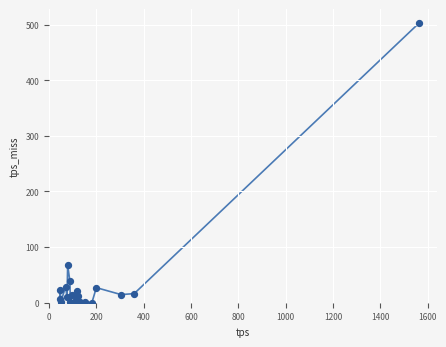

What Y value in the scatter plot is closest to 251?

67.8